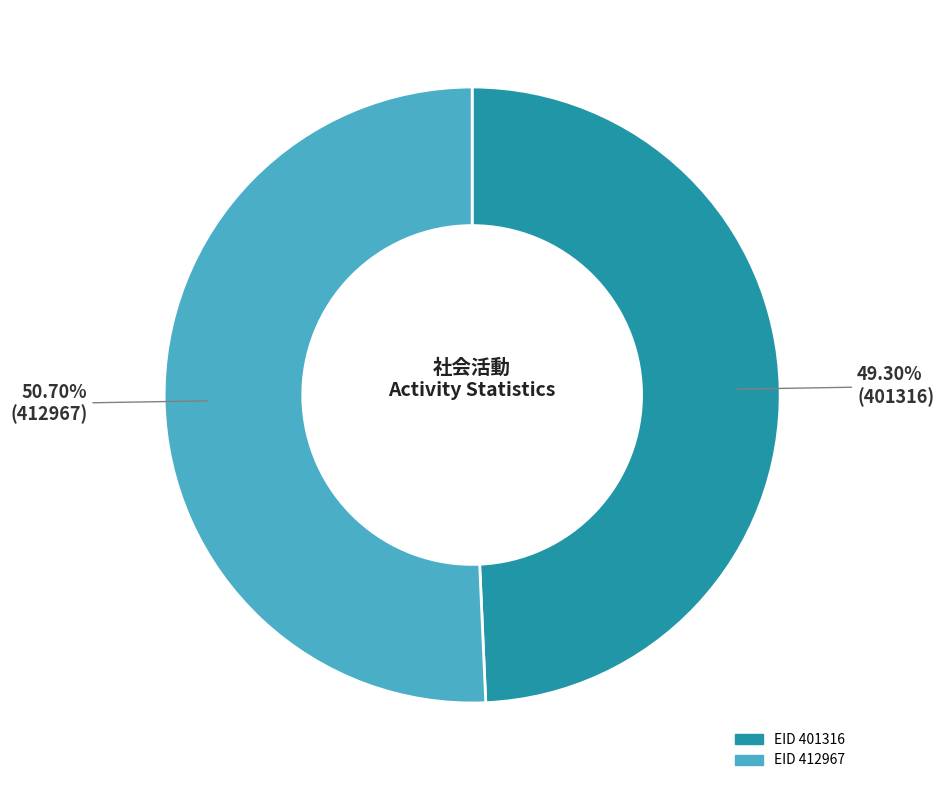

Is there a majority slice in this chart?

Yes